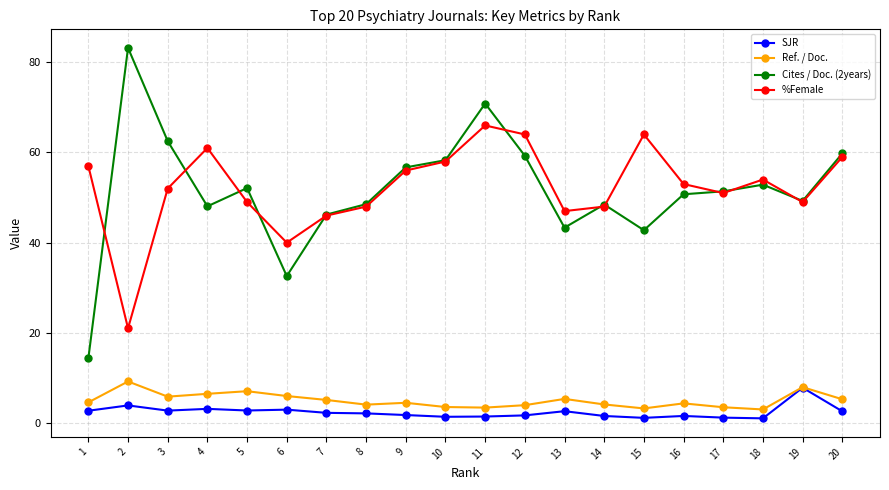

Where is SJR nearest to the value 4?

2